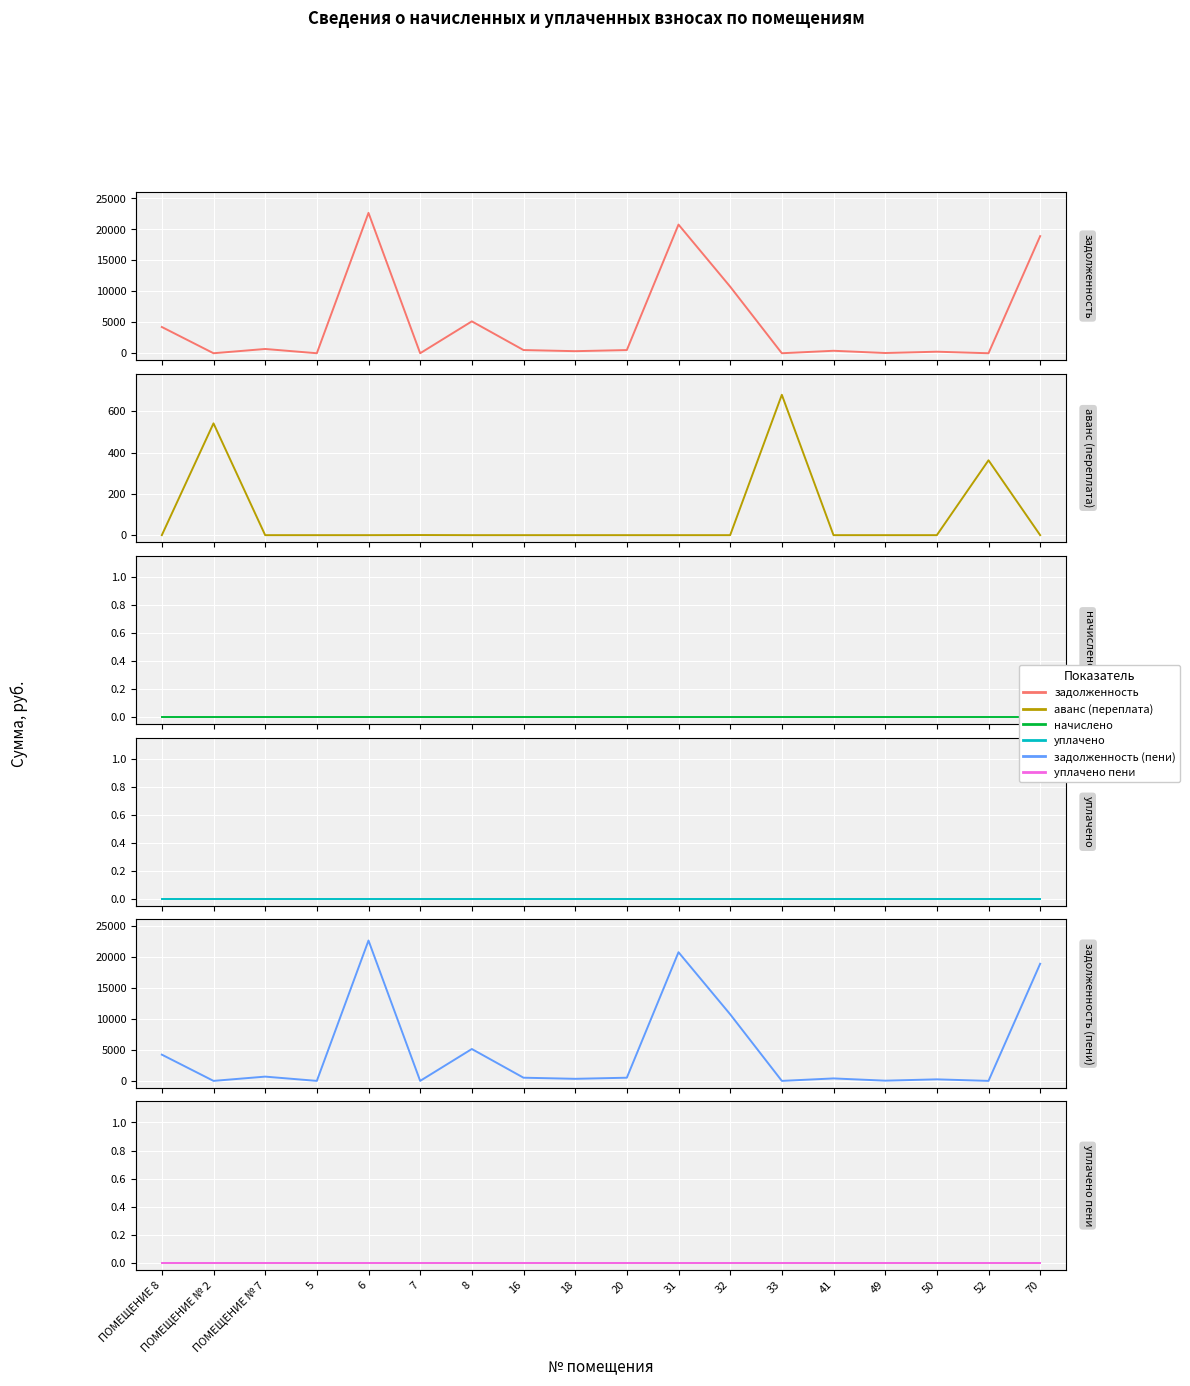

At how many categories does at least one series exceed 7049?

4